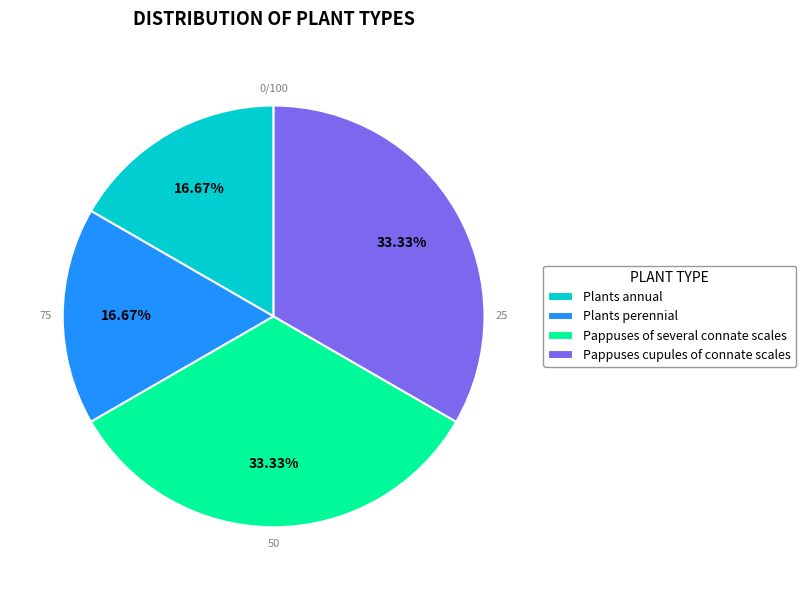

True or false: Plants perennial accounts for 3% of the total.

False